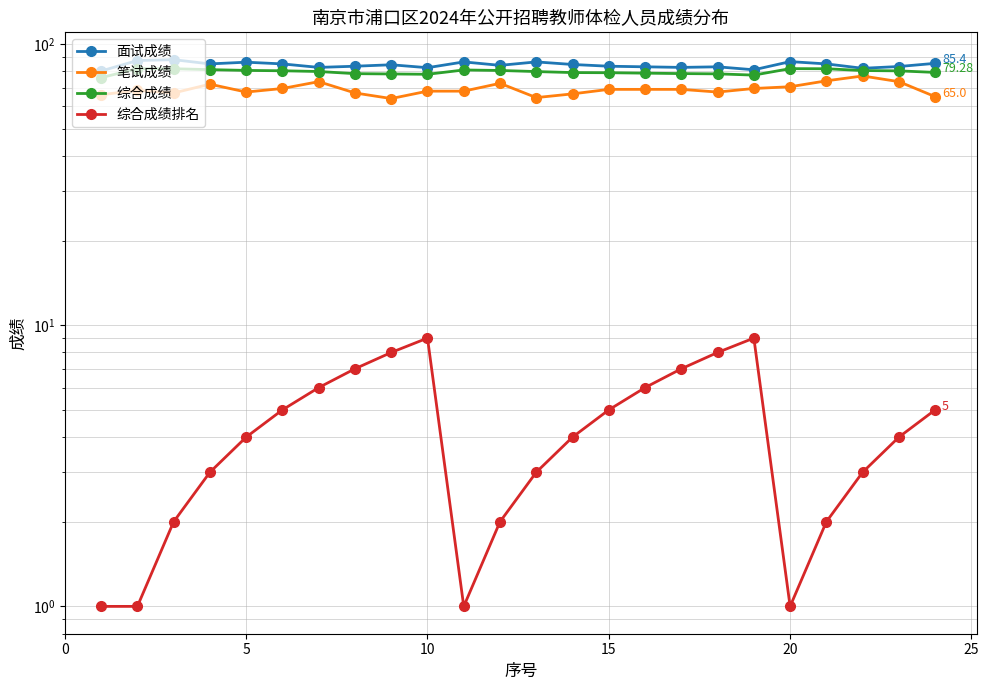

What is the approximate value of 综合成绩 at 10?

78.1